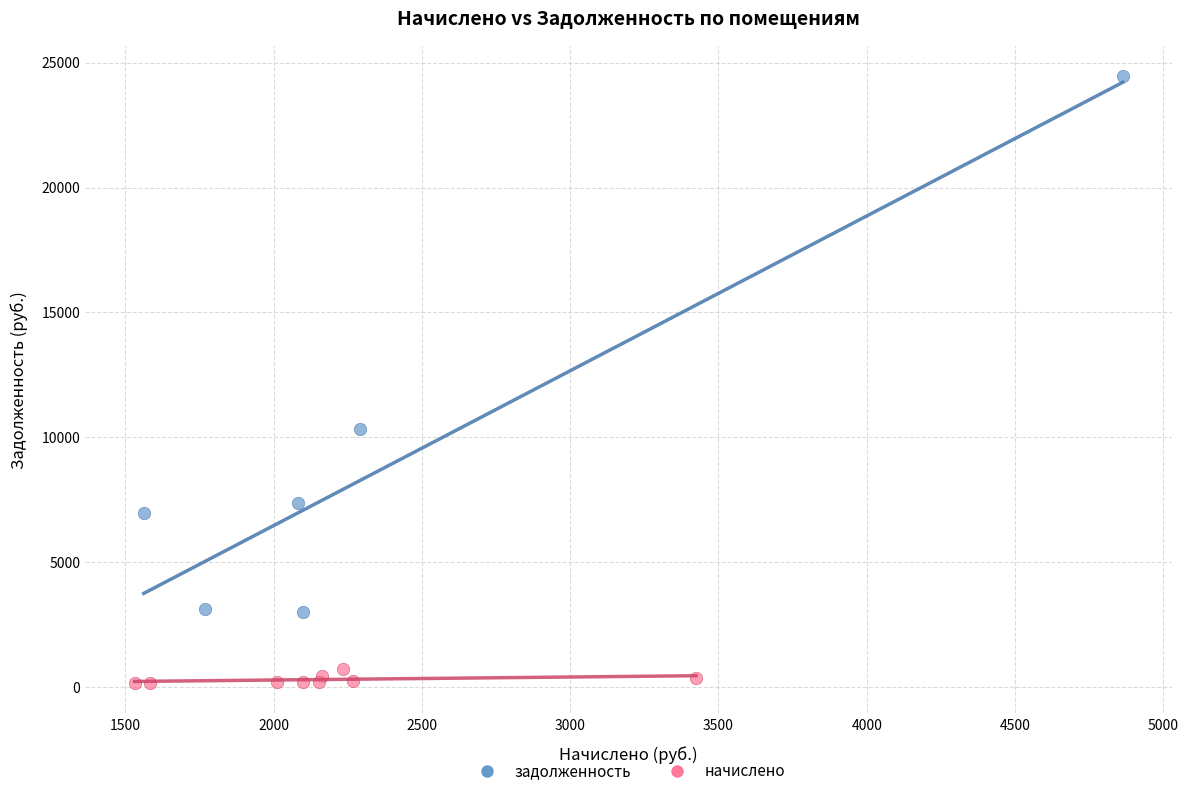

Which series contains the highest Y value?

задолженность